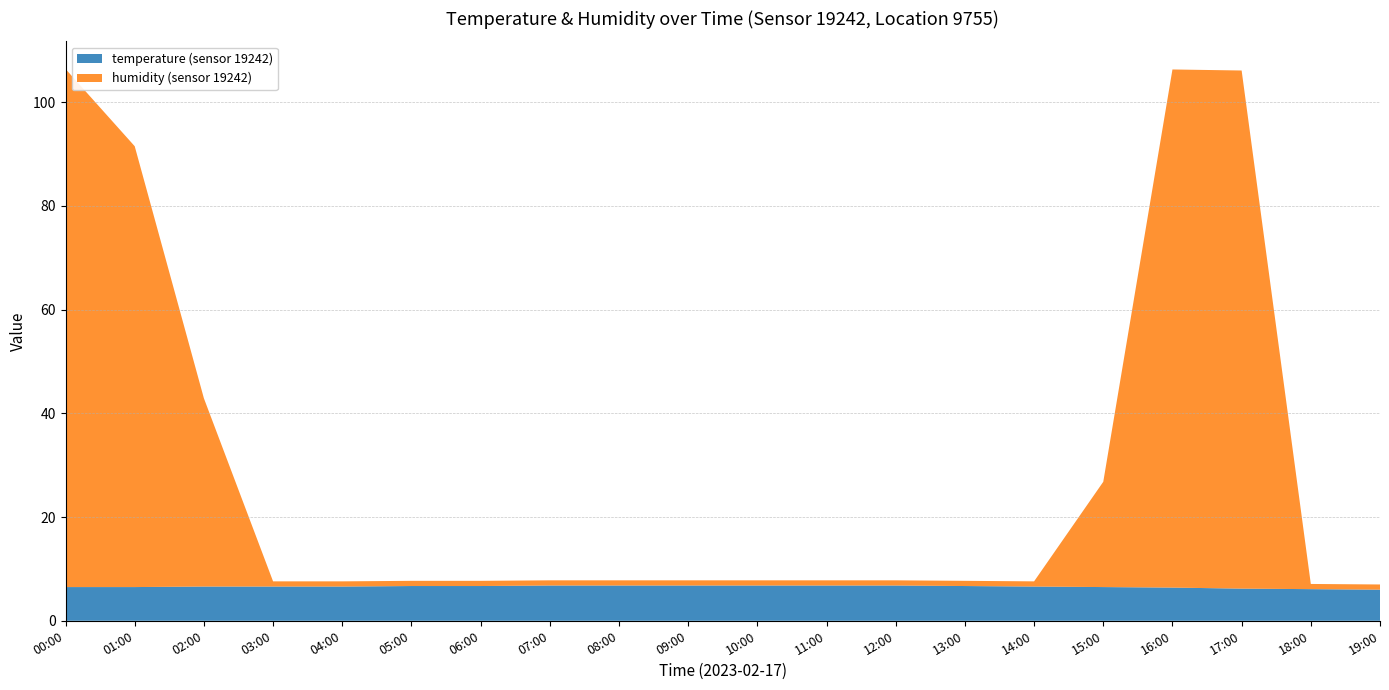

Reading right to left, extract all data points from this chart.

temperature: 19:00=6.0	18:00=6.1	17:00=6.2	16:00=6.4	15:00=6.5	14:00=6.6	13:00=6.7	12:00=6.8	11:00=6.8	10:00=6.8	09:00=6.8	08:00=6.8	07:00=6.8	06:00=6.7	05:00=6.7	04:00=6.6	03:00=6.6	02:00=6.6	01:00=6.5	00:00=6.5
humidity: 19:00=1.0	18:00=1.0	17:00=99.9	16:00=99.9	15:00=20.3	14:00=1.0	13:00=1.0	12:00=1.0	11:00=1.0	10:00=1.0	09:00=1.0	08:00=1.0	07:00=1.0	06:00=1.0	05:00=1.0	04:00=1.0	03:00=1.0	02:00=36.3	01:00=85.0	00:00=99.9